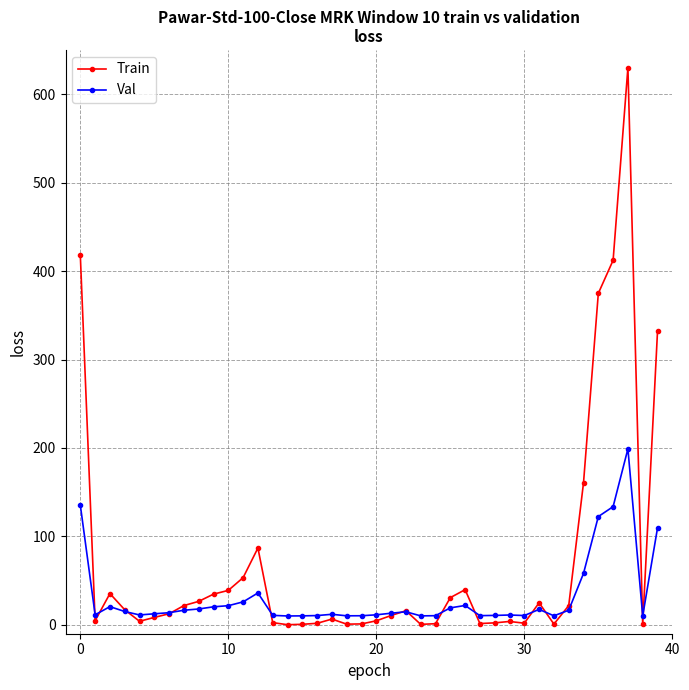

What is the value of the Val point at the 32nd from the left?

17.5